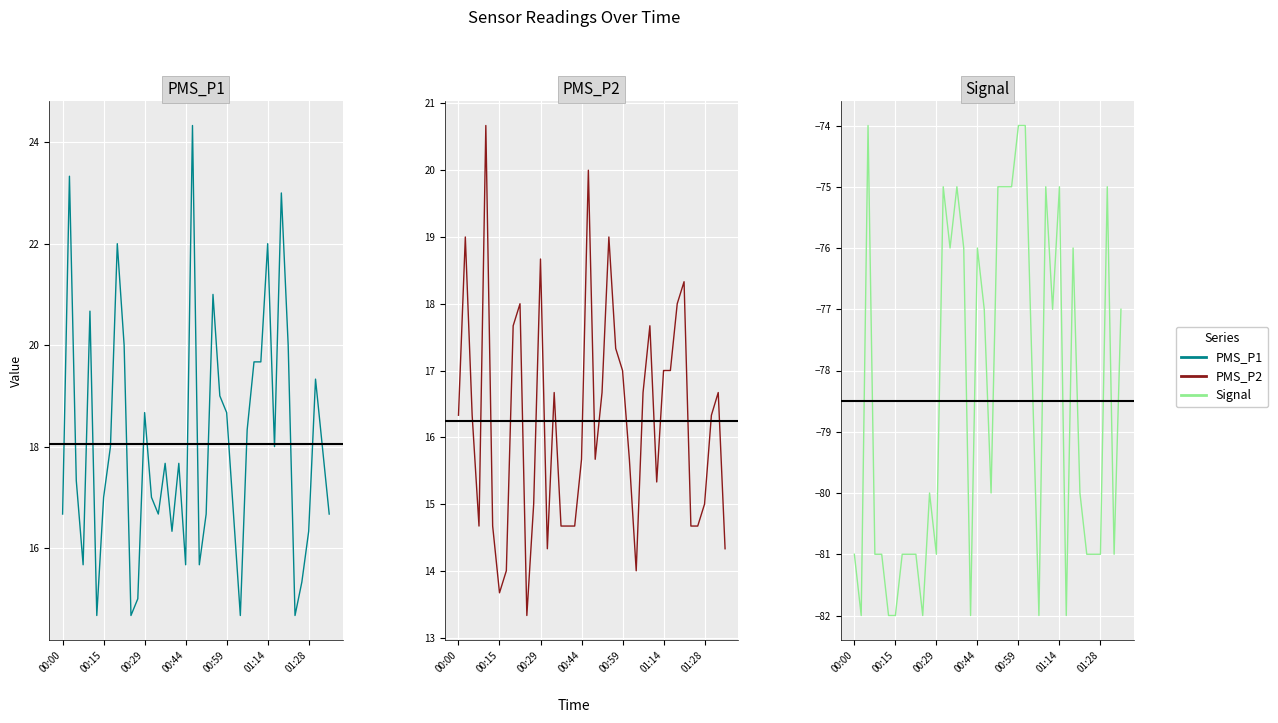

What is the minimum value for Signal?

-82.0